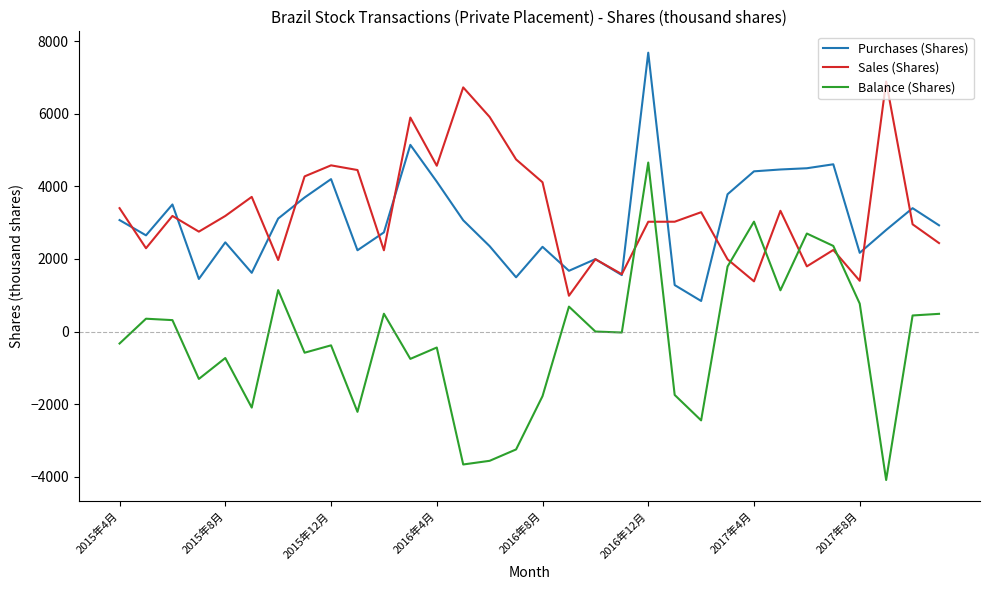

True or false: Balance (Shares) and Purchases (Shares) cross at least once.

False